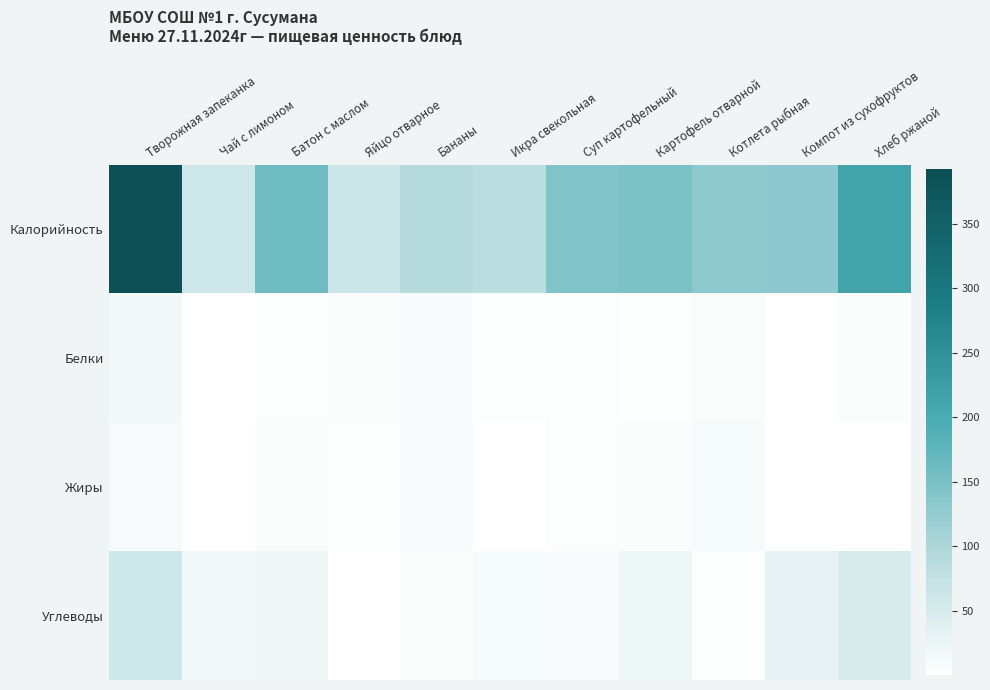

Reading left to right, transcribe all the data shown in this chart.

Калорийность: Творожная запеканка=391.9	Чай с лимоном=62.0	Батон с маслом=161.3	Яйцо отварное=63.0	Бананы=92.5	Икра свекольная=85.0	Суп картофельный=144.0	Картофель отварной=150.0	Котлета рыбная=131.0	Компот из сухофруктов=133.0	Хлеб ржаной=214.0
Белки: Творожная запеканка=14.2	Чай с лимоном=0.1	Батон с маслом=3.1	Яйцо отварное=5.1	Бананы=10.7	Икра свекольная=2.4	Суп картофельный=3.6	Картофель отварной=2.9	Котлета рыбная=6.7	Компот из сухофруктов=0.7	Хлеб ржаной=4.7
Жиры: Творожная запеканка=10.8	Чай с лимоном=0.0	Батон с маслом=7.6	Яйцо отварное=4.6	Бананы=7.8	Икра свекольная=0.1	Суп картофельный=4.6	Картофель отварной=5.7	Котлета рыбная=13.3	Компот из сухофруктов=0.1	Хлеб ржаной=0.7
Углеводы: Творожная запеканка=60.9	Чай с лимоном=15.2	Батон с маслом=19.6	Яйцо отварное=0.3	Бананы=6.1	Икра свекольная=12.9	Суп картофельный=8.8	Картофель отварной=20.0	Котлета рыбная=4.5	Компот из сухофруктов=32.0	Хлеб ржаной=49.8